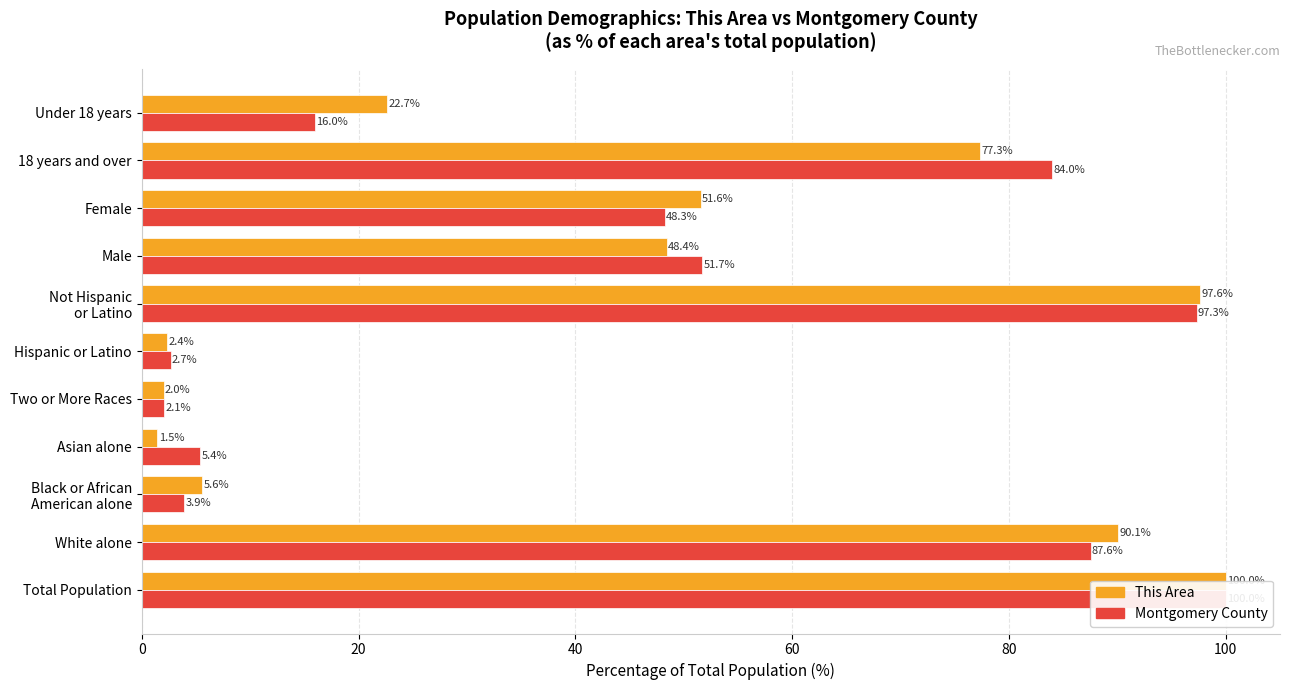

What is the value of the This Area bar at the 7th from the left?

97.6